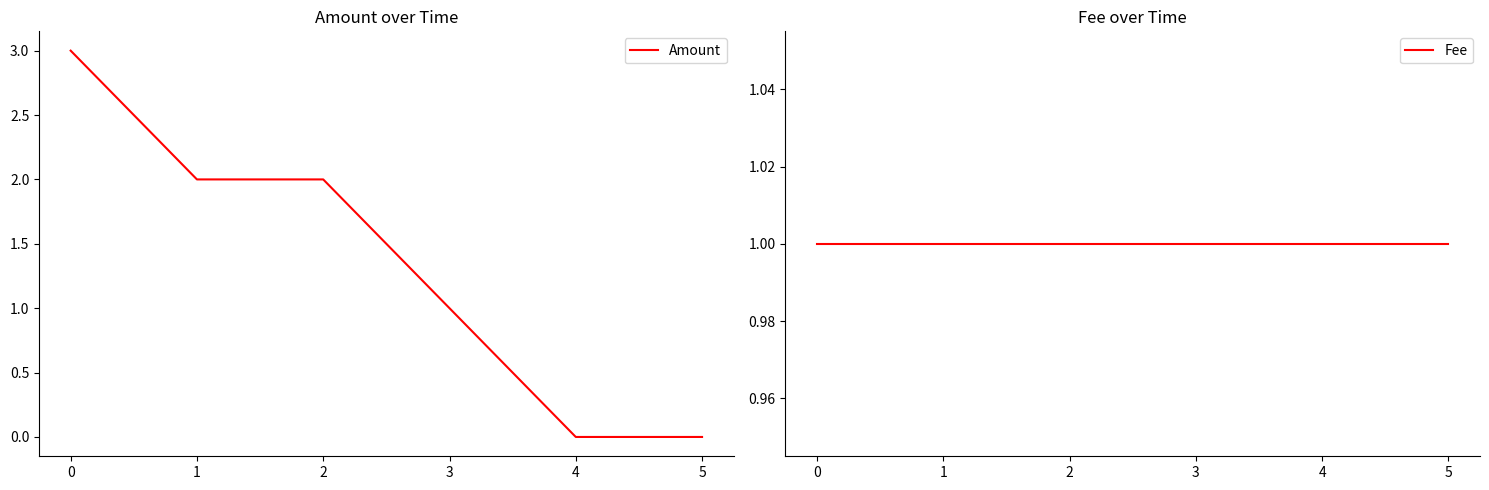

The value of Amount at 2 is 2. True or false?

True